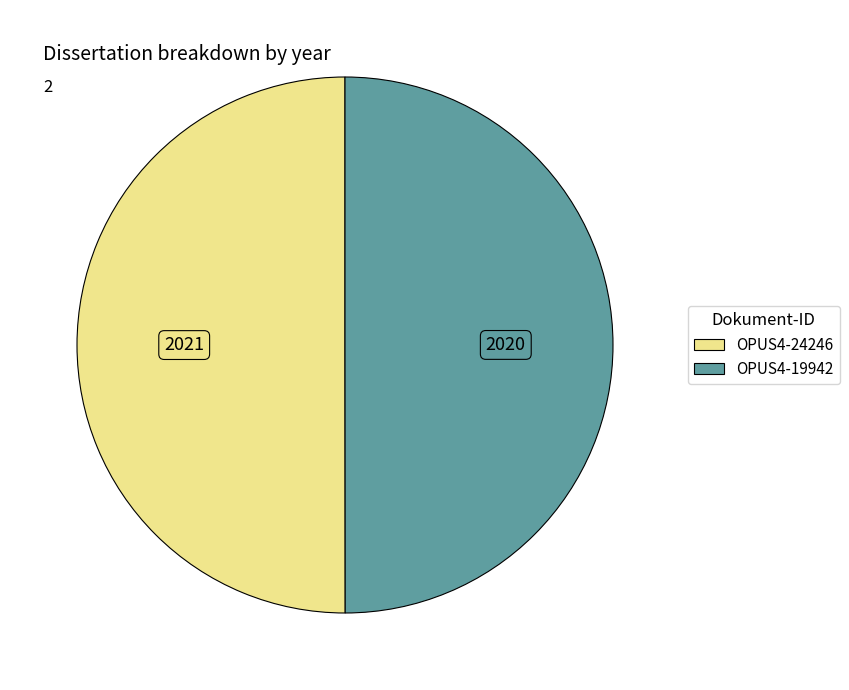

Approximately how many times larger is the value at OPUS4-19942 compared to OPUS4-24246?

1.0